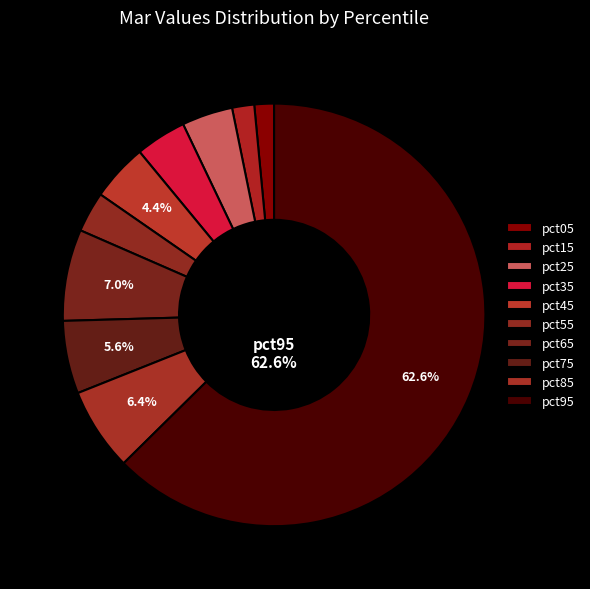

Is there any slice that represents more than half of the pie?

Yes